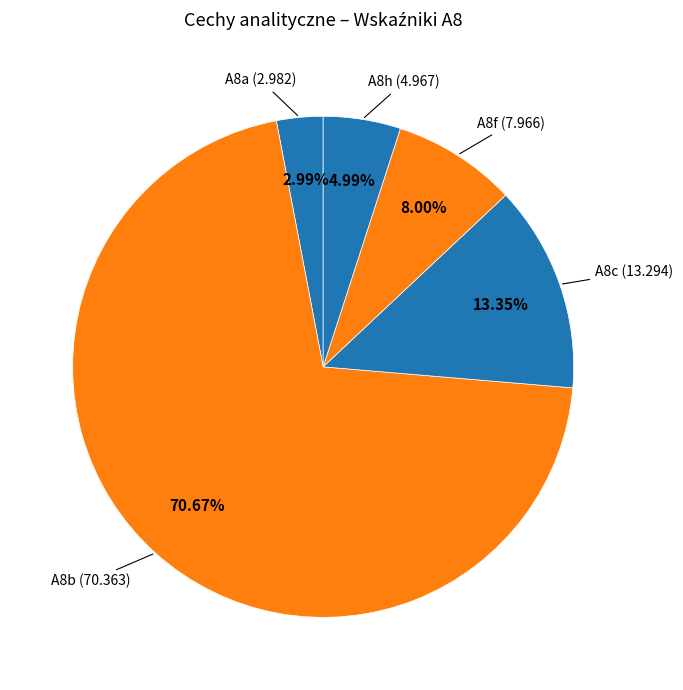

Which category accounts for the majority?

A8b